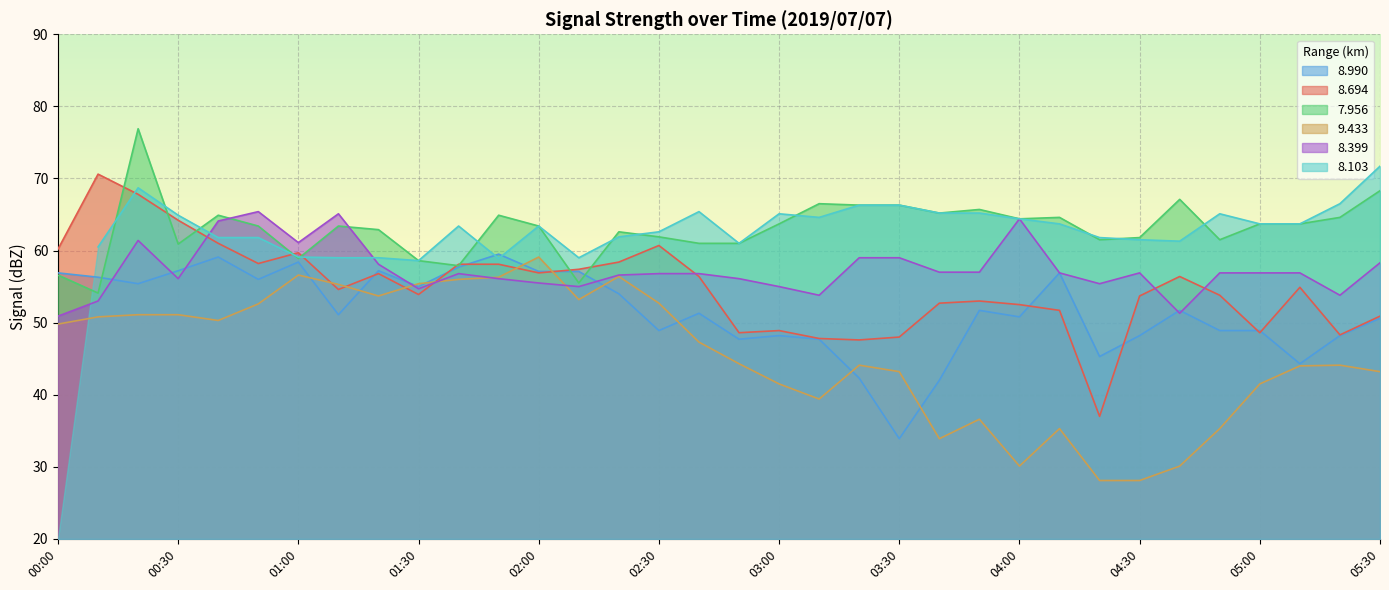

Is the value of 8.990 at 01:00 greater than the value of 9.433 at 05:00?

Yes